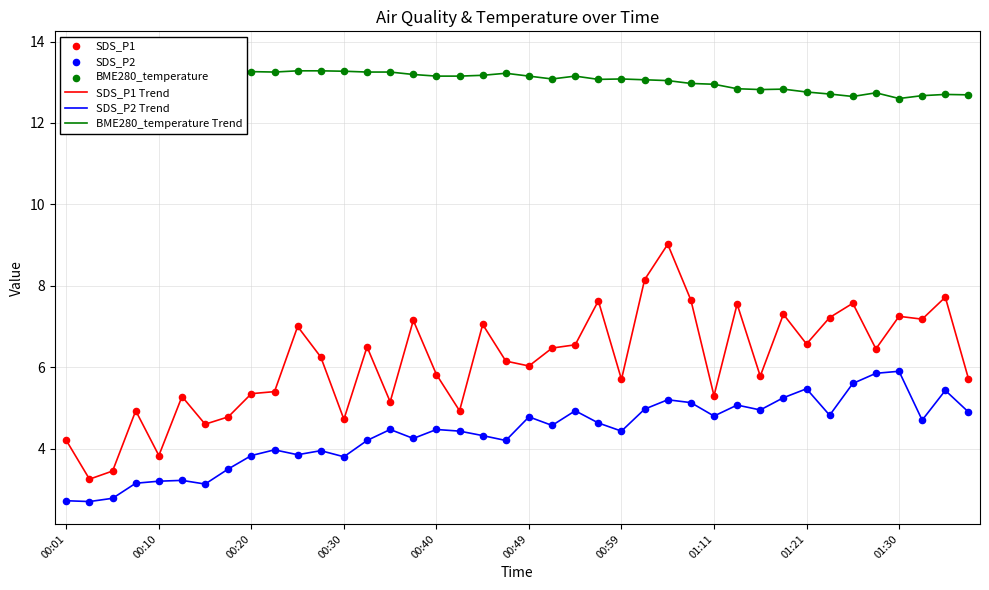

Which series reaches the minimum Y coordinate?

SDS_P2 Trend